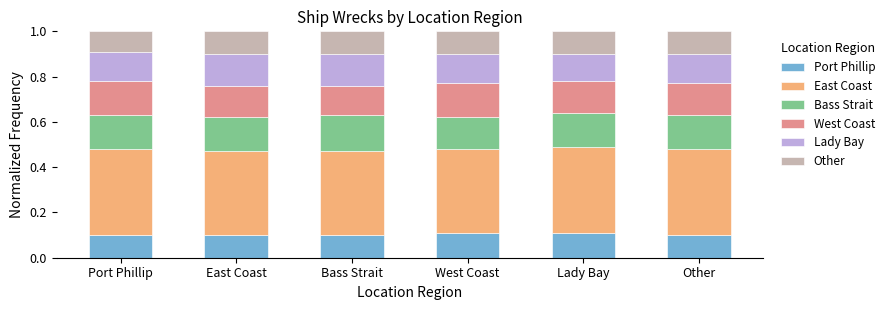

What is the total value across all series at Port Phillip?

1.0